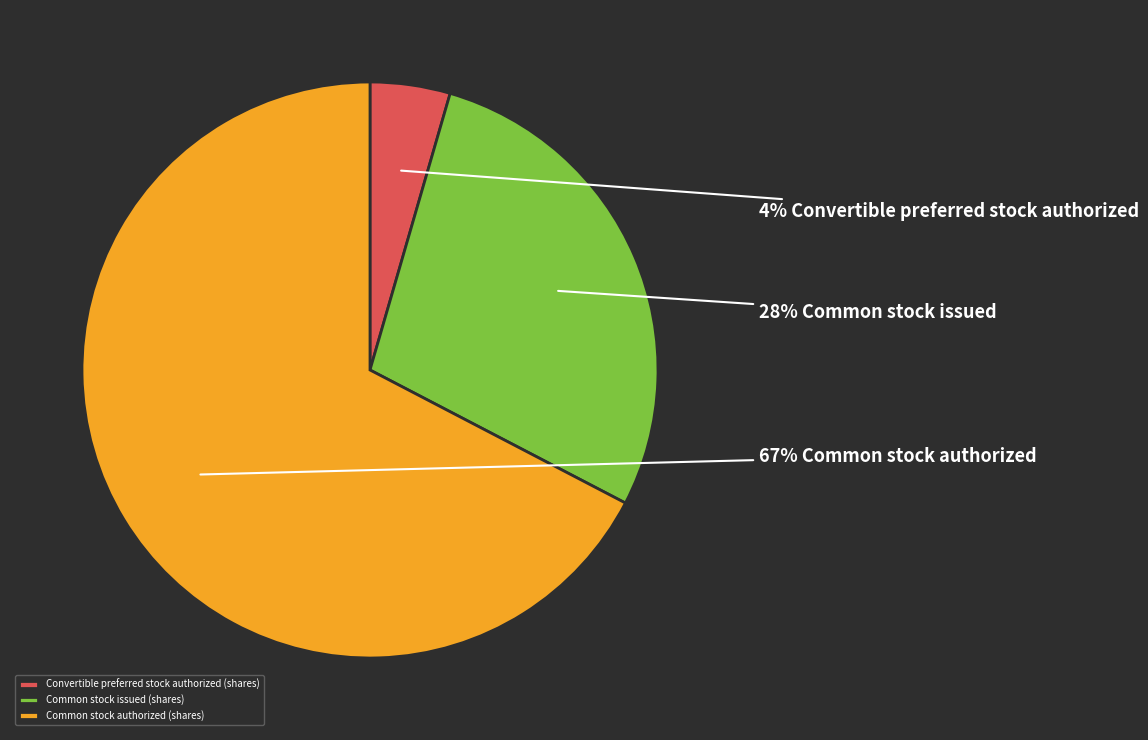

Approximately how many times larger is the value at Common stock authorized (shares) compared to Common stock issued (shares)?

2.4